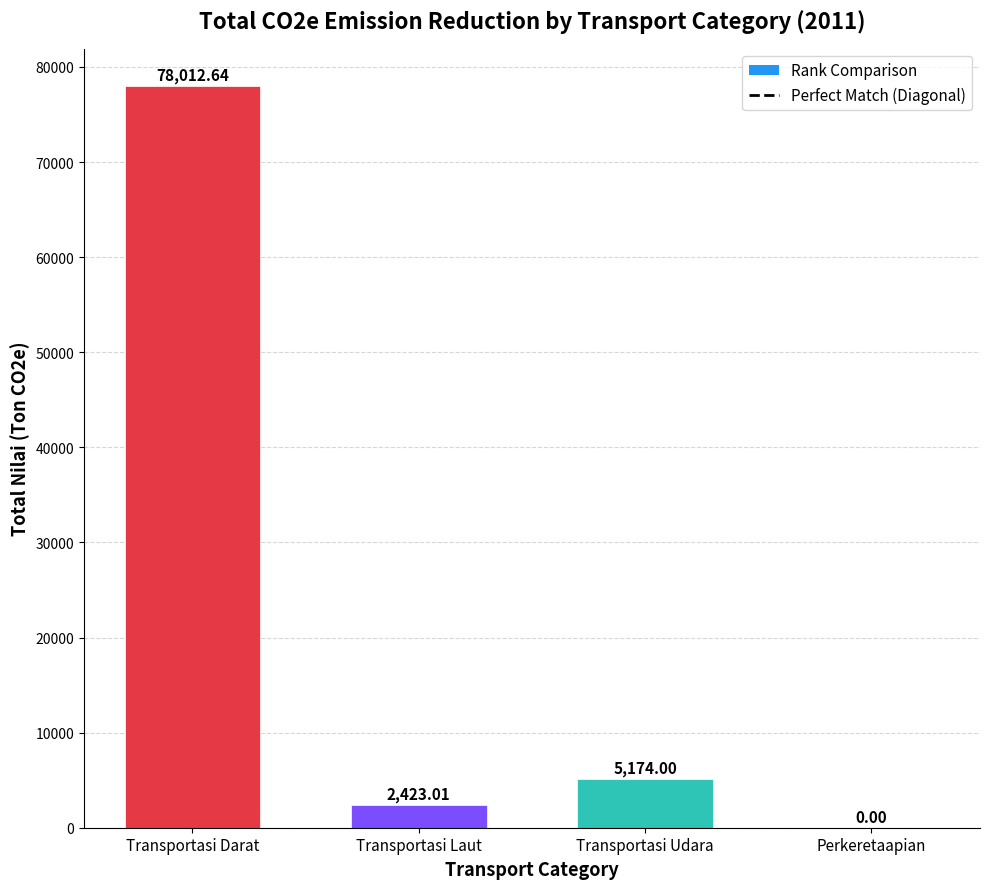

At which category does the chart reach its peak across all series?

Transportasi Darat